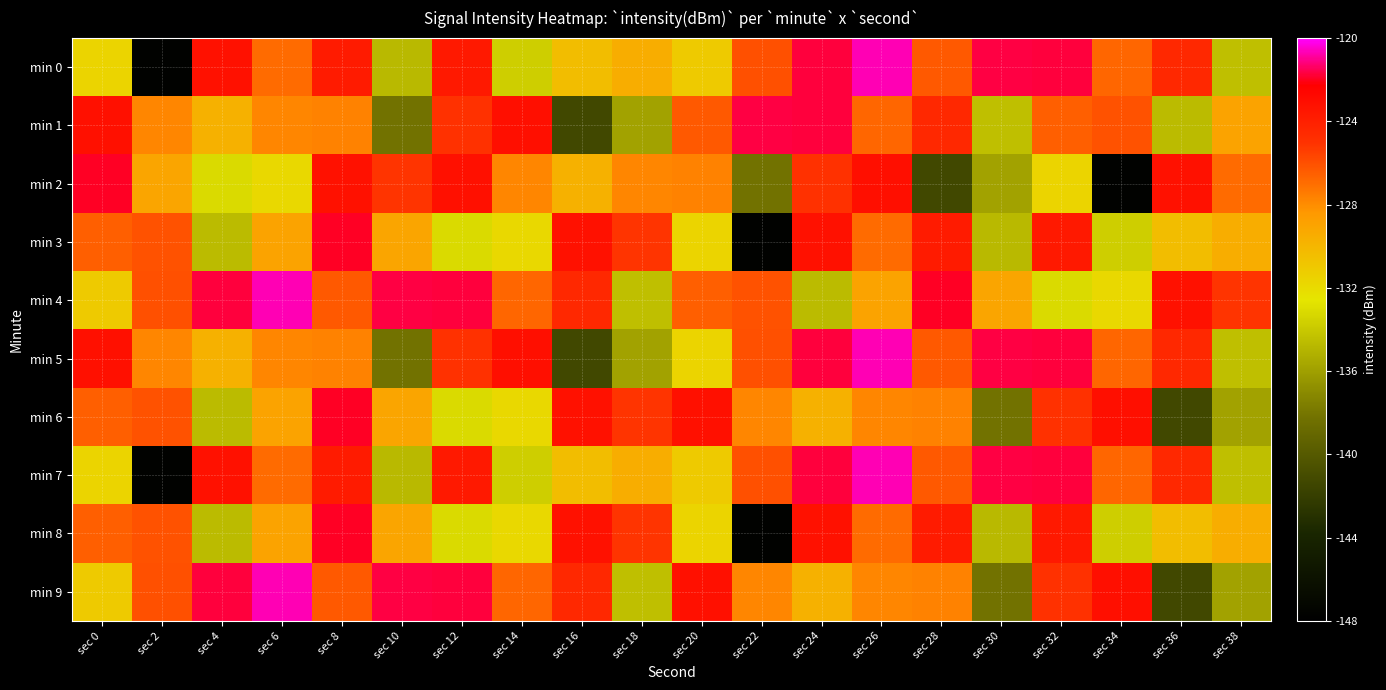

Reading left to right, extract all data points from this chart.

min 0: sec 0=-131.7	sec 2=-147.7	sec 4=-123.2	sec 6=-126.9	sec 8=-123.7	sec 10=-134.7	sec 12=-123.6	sec 14=-133.7	sec 16=-130.4	sec 18=-129.5	sec 20=-131.1	sec 22=-126.0	sec 24=-121.7	sec 26=-120.7	sec 28=-126.3	sec 30=-121.7	sec 32=-121.7	sec 34=-126.7	sec 36=-124.4	sec 38=-134.4
min 1: sec 0=-123.1	sec 2=-127.8	sec 4=-129.8	sec 6=-127.8	sec 8=-127.7	sec 10=-138.2	sec 12=-125.0	sec 14=-123.1	sec 16=-141.3	sec 18=-135.9	sec 20=-126.3	sec 22=-121.7	sec 24=-121.7	sec 26=-126.7	sec 28=-124.4	sec 30=-134.4	sec 32=-126.5	sec 34=-126.1	sec 36=-134.6	sec 38=-129.0
min 2: sec 0=-122.0	sec 2=-129.1	sec 4=-133.1	sec 6=-131.9	sec 8=-123.2	sec 10=-125.1	sec 12=-123.1	sec 14=-127.8	sec 16=-129.8	sec 18=-127.8	sec 20=-127.7	sec 22=-138.2	sec 24=-125.0	sec 26=-123.1	sec 28=-141.3	sec 30=-135.9	sec 32=-131.7	sec 34=-147.7	sec 36=-123.2	sec 38=-126.9
min 3: sec 0=-126.5	sec 2=-126.1	sec 4=-134.6	sec 6=-129.0	sec 8=-122.0	sec 10=-129.1	sec 12=-133.1	sec 14=-131.9	sec 16=-123.2	sec 18=-125.1	sec 20=-131.7	sec 22=-147.7	sec 24=-123.2	sec 26=-126.9	sec 28=-123.7	sec 30=-134.7	sec 32=-123.6	sec 34=-133.7	sec 36=-130.4	sec 38=-129.5
min 4: sec 0=-131.1	sec 2=-126.0	sec 4=-121.7	sec 6=-120.7	sec 8=-126.3	sec 10=-121.7	sec 12=-121.7	sec 14=-126.7	sec 16=-124.4	sec 18=-134.4	sec 20=-126.5	sec 22=-126.1	sec 24=-134.6	sec 26=-129.0	sec 28=-122.0	sec 30=-129.1	sec 32=-133.1	sec 34=-131.9	sec 36=-123.2	sec 38=-125.1
min 5: sec 0=-123.1	sec 2=-127.8	sec 4=-129.8	sec 6=-127.8	sec 8=-127.7	sec 10=-138.2	sec 12=-125.0	sec 14=-123.1	sec 16=-141.3	sec 18=-135.9	sec 20=-131.7	sec 22=-126.0	sec 24=-121.7	sec 26=-120.7	sec 28=-126.3	sec 30=-121.7	sec 32=-121.7	sec 34=-126.7	sec 36=-124.4	sec 38=-134.4
min 6: sec 0=-126.5	sec 2=-126.1	sec 4=-134.6	sec 6=-129.0	sec 8=-122.0	sec 10=-129.1	sec 12=-133.1	sec 14=-131.9	sec 16=-123.2	sec 18=-125.1	sec 20=-123.1	sec 22=-127.8	sec 24=-129.8	sec 26=-127.8	sec 28=-127.7	sec 30=-138.2	sec 32=-125.0	sec 34=-123.1	sec 36=-141.3	sec 38=-135.9
min 7: sec 0=-131.7	sec 2=-147.7	sec 4=-123.2	sec 6=-126.9	sec 8=-123.7	sec 10=-134.7	sec 12=-123.6	sec 14=-133.7	sec 16=-130.4	sec 18=-129.5	sec 20=-131.1	sec 22=-126.0	sec 24=-121.7	sec 26=-120.7	sec 28=-126.3	sec 30=-121.7	sec 32=-121.7	sec 34=-126.7	sec 36=-124.4	sec 38=-134.4
min 8: sec 0=-126.5	sec 2=-126.1	sec 4=-134.6	sec 6=-129.0	sec 8=-122.0	sec 10=-129.1	sec 12=-133.1	sec 14=-131.9	sec 16=-123.2	sec 18=-125.1	sec 20=-131.7	sec 22=-147.7	sec 24=-123.2	sec 26=-126.9	sec 28=-123.7	sec 30=-134.7	sec 32=-123.6	sec 34=-133.7	sec 36=-130.4	sec 38=-129.5
min 9: sec 0=-131.1	sec 2=-126.0	sec 4=-121.7	sec 6=-120.7	sec 8=-126.3	sec 10=-121.7	sec 12=-121.7	sec 14=-126.7	sec 16=-124.4	sec 18=-134.4	sec 20=-123.1	sec 22=-127.8	sec 24=-129.8	sec 26=-127.8	sec 28=-127.7	sec 30=-138.2	sec 32=-125.0	sec 34=-123.1	sec 36=-141.3	sec 38=-135.9